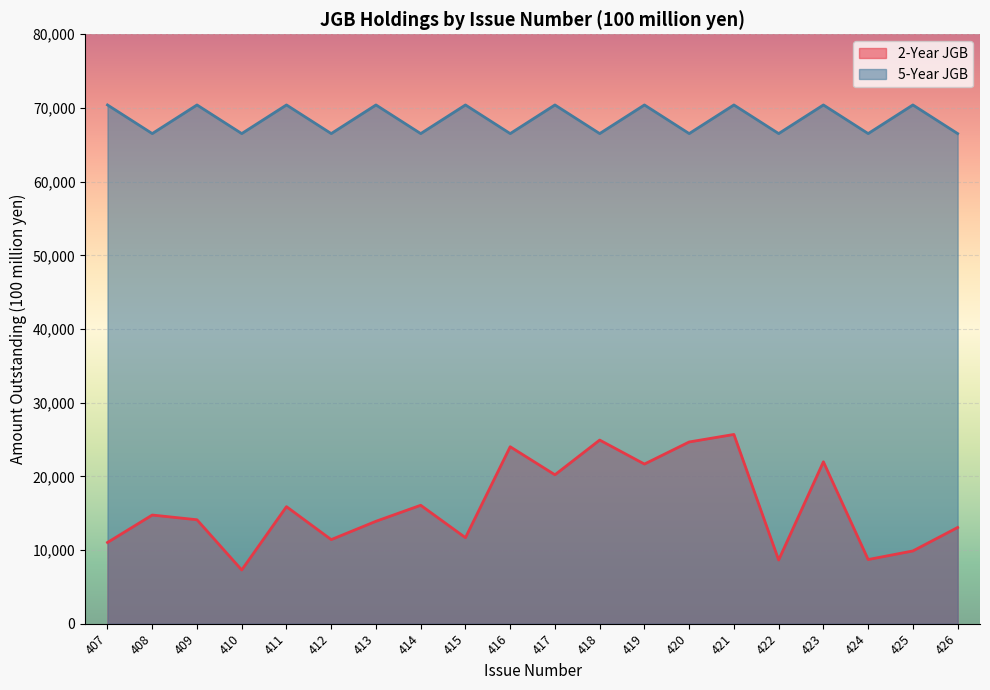

Rank the series by their maximum value, from highest to lowest.

5-Year JGB, 2-Year JGB